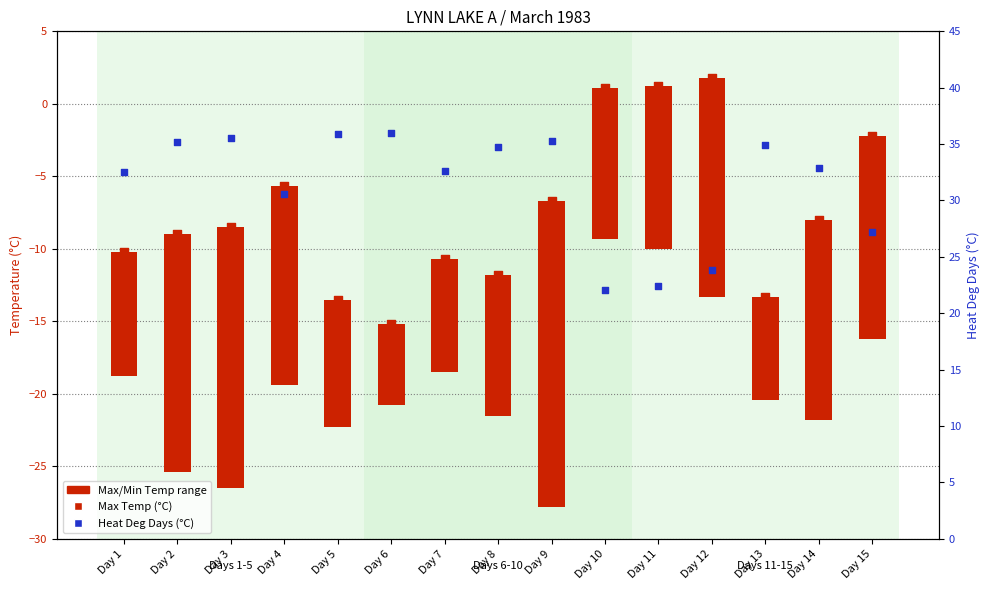

What is the total value across all series at Day 12?

25.6